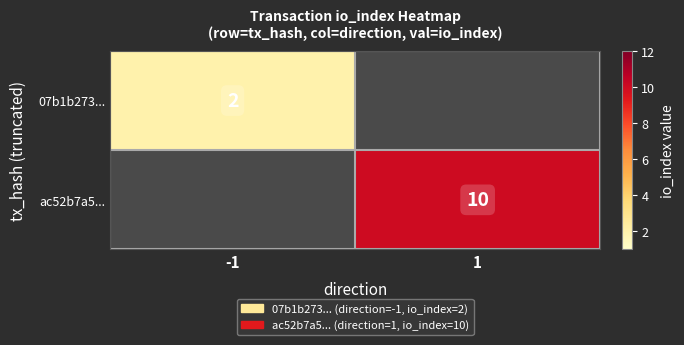

Is it true that 07b1b273... equals 3 at -1?

False